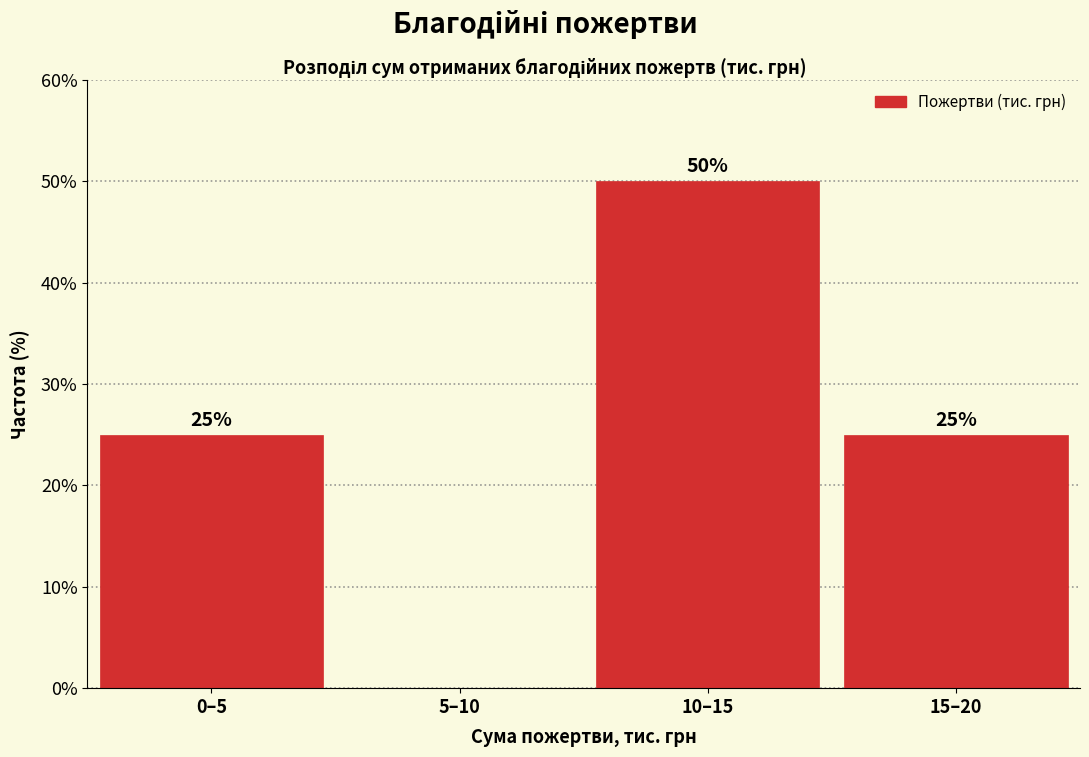

Reading left to right, transcribe all the data shown in this chart.

0–5=25	5–10=0	10–15=50	15–20=25